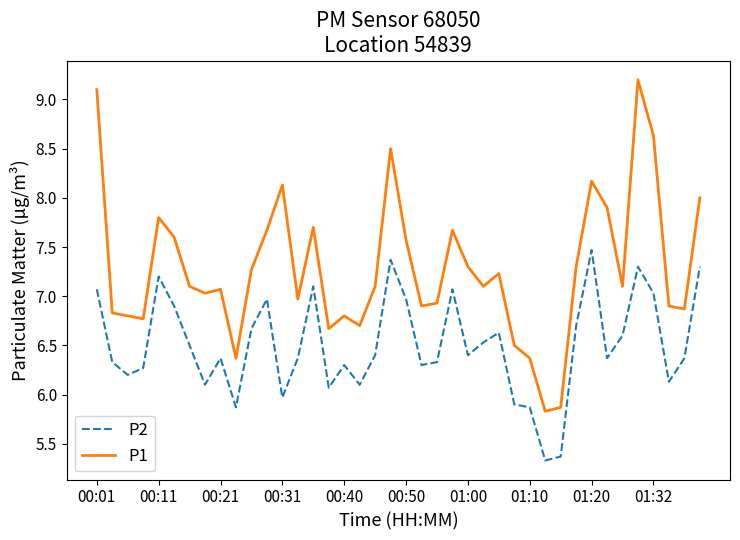

What is the lowest value of the P2 series?

5.3